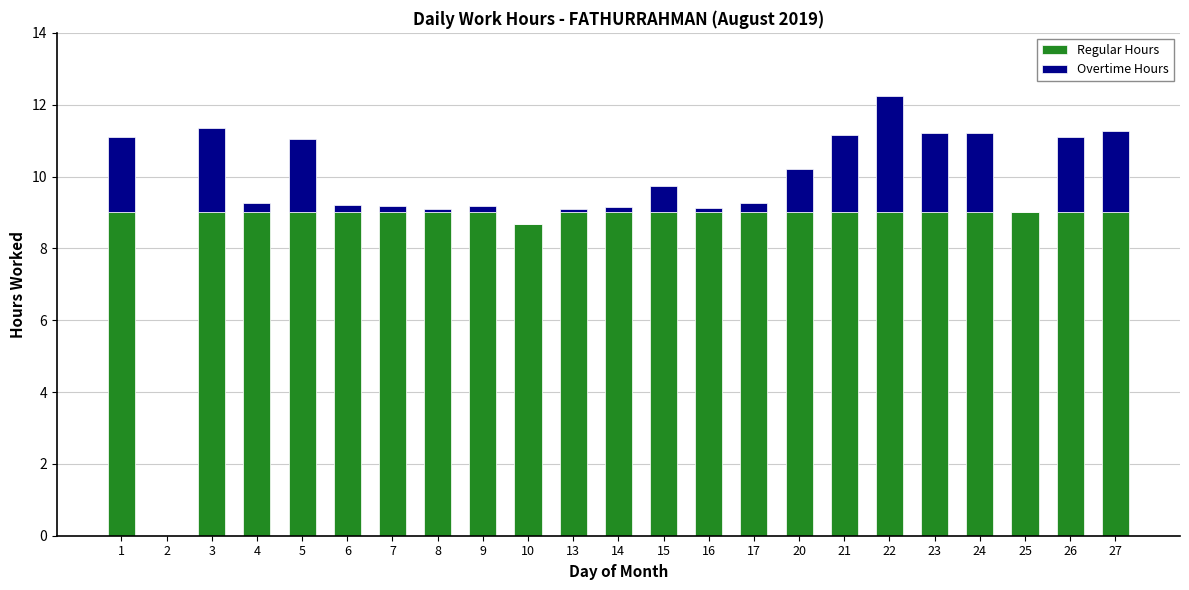

At which category is the sum across all series the highest?

22